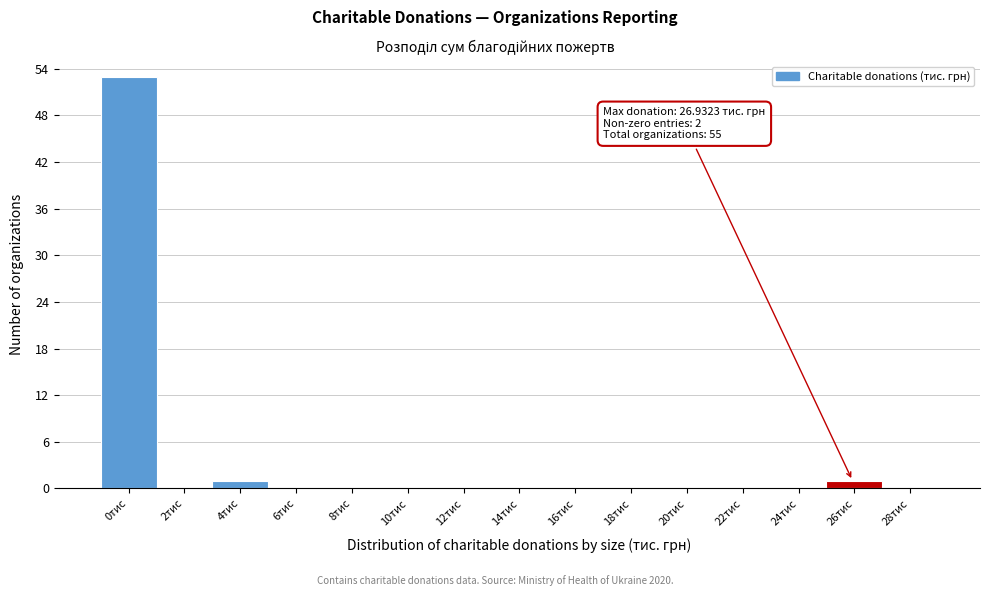

Reading left to right, what are all the values shown in this chart?

0тис=53	2тис=0	4тис=1	6тис=0	8тис=0	10тис=0	12тис=0	14тис=0	16тис=0	18тис=0	20тис=0	22тис=0	24тис=0	26тис=1	28тис=0